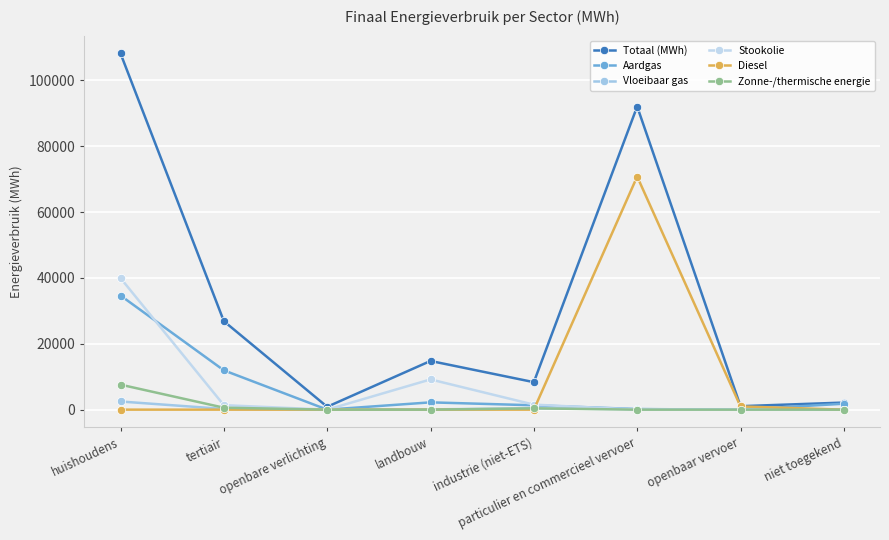

How many lines are shown in the chart?

6